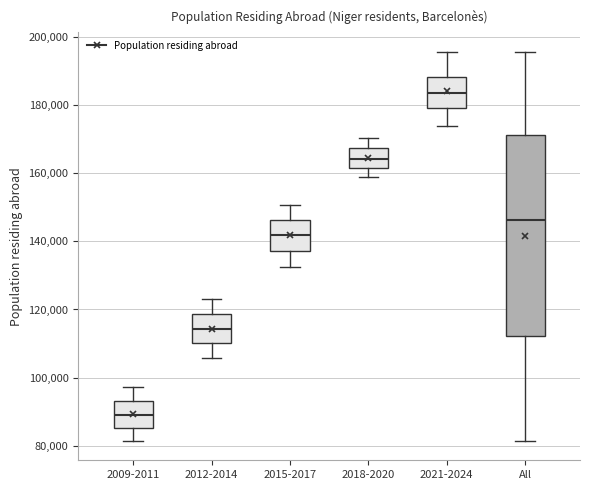

Reading left to right, read every box against the y-axis: the position of its median line, the range the box covers, and the ends of its whiskers. The values are not printed on the chart, so give them approximately, as read against the axis.

2009-2011: median 88000, box 86000 to 94000, whiskers 82000 to 98000
2012-2014: median 114000, box 110000 to 118000, whiskers 106000 to 124000
2015-2017: median 142000, box 138000 to 146000, whiskers 132000 to 150000
2018-2020: median 164000, box 162000 to 168000, whiskers 158000 to 170000
2021-2024: median 184000, box 180000 to 188000, whiskers 174000 to 196000
All: median 146000, box 112000 to 172000, whiskers 82000 to 196000